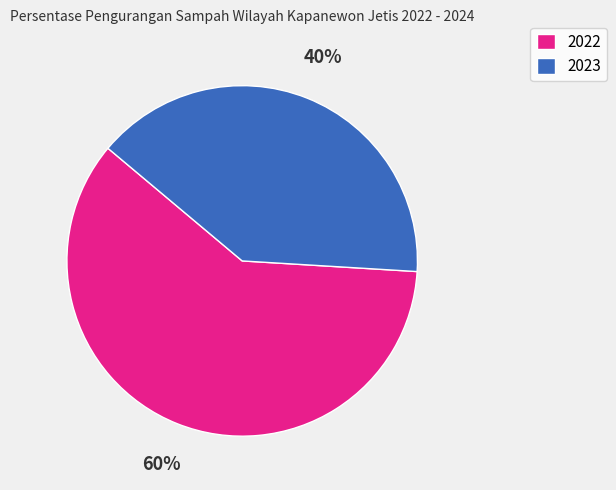

To the nearest percent, what portion does 2022 represent?

60%